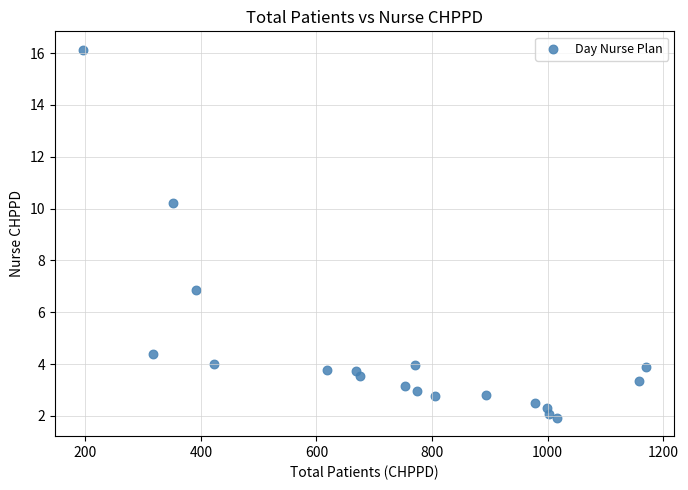

What Y value in the scatter plot is closest to 9?

10.2